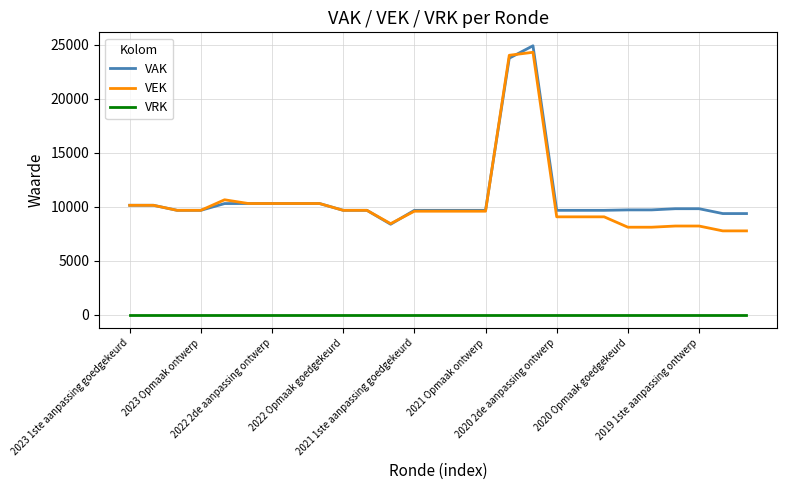

True or false: VAK and VRK cross at least once.

False